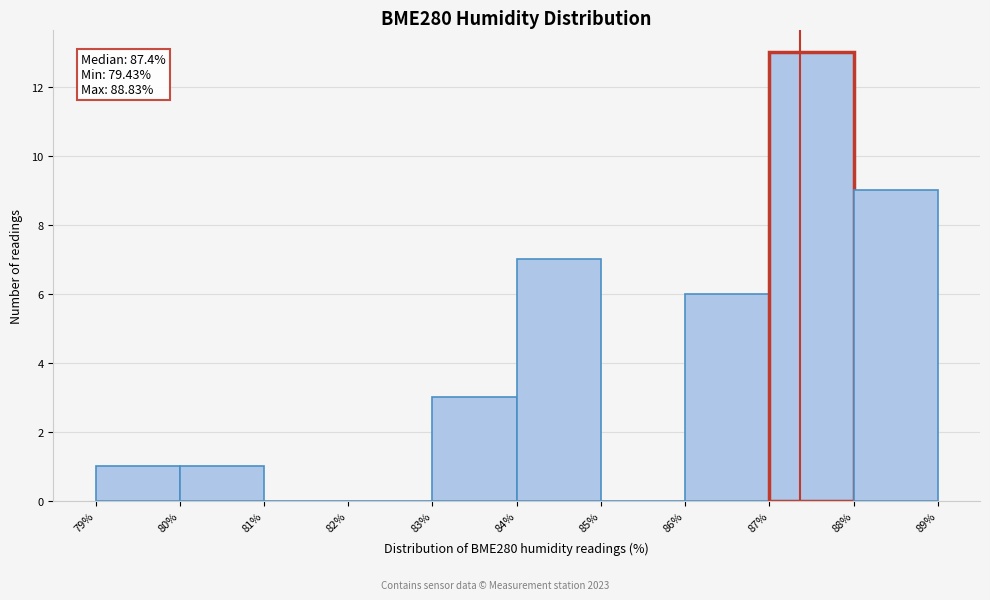

Which range on the x-axis has the tallest bar?

87% to 88%